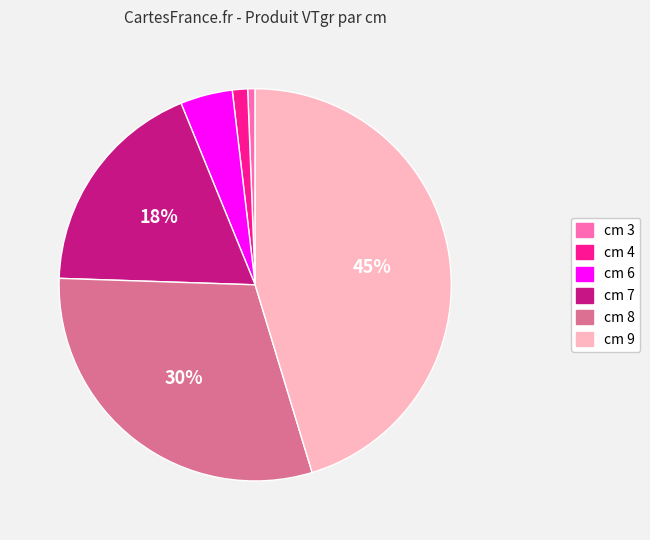

To the nearest percent, what is the average slice percentage?

17%